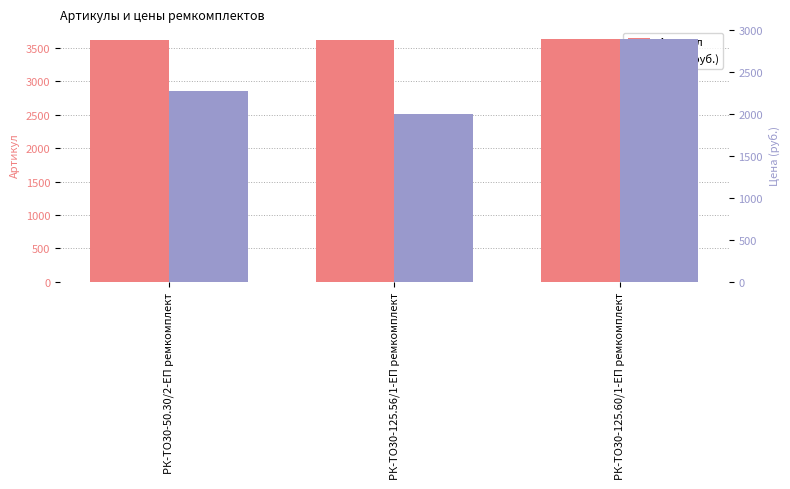

What are all the series names shown in the legend?

Артикул, Цена (руб.)